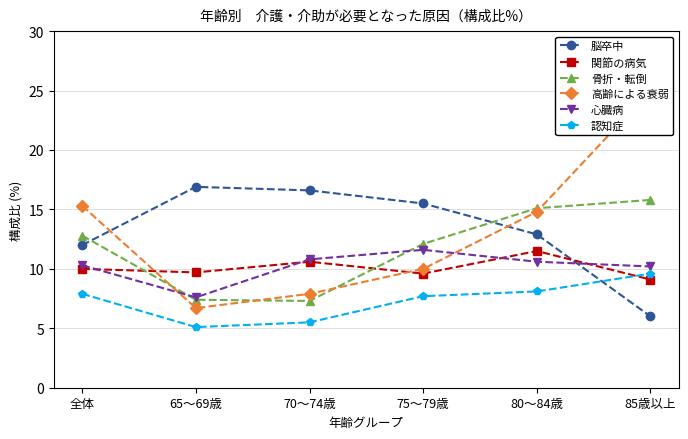

What are all the series names shown in the legend?

脳卒中, 関節の病気, 骨折・転倒, 高齢による衰弱, 心臓病, 認知症